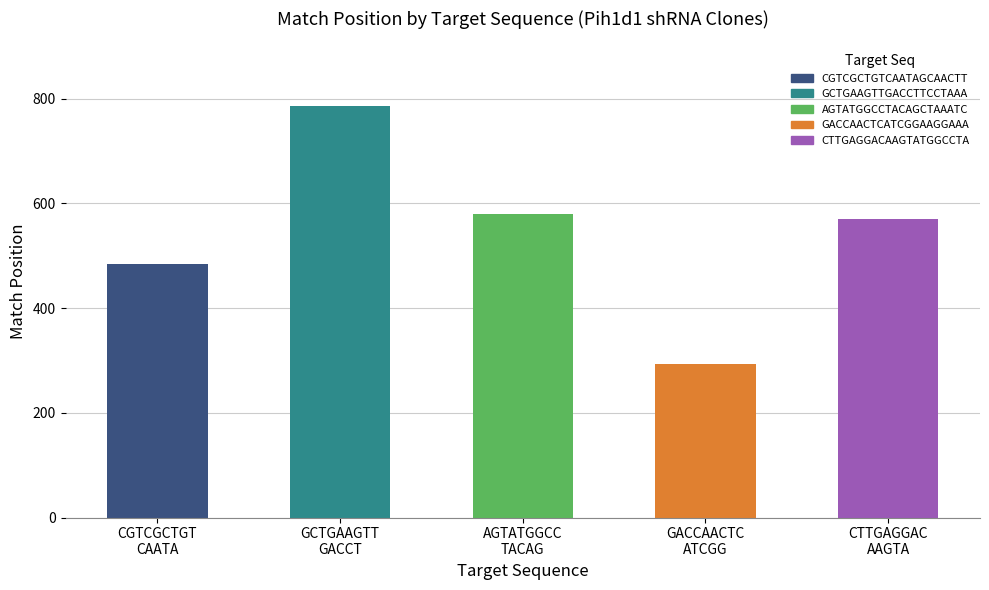

What is the average value?

543